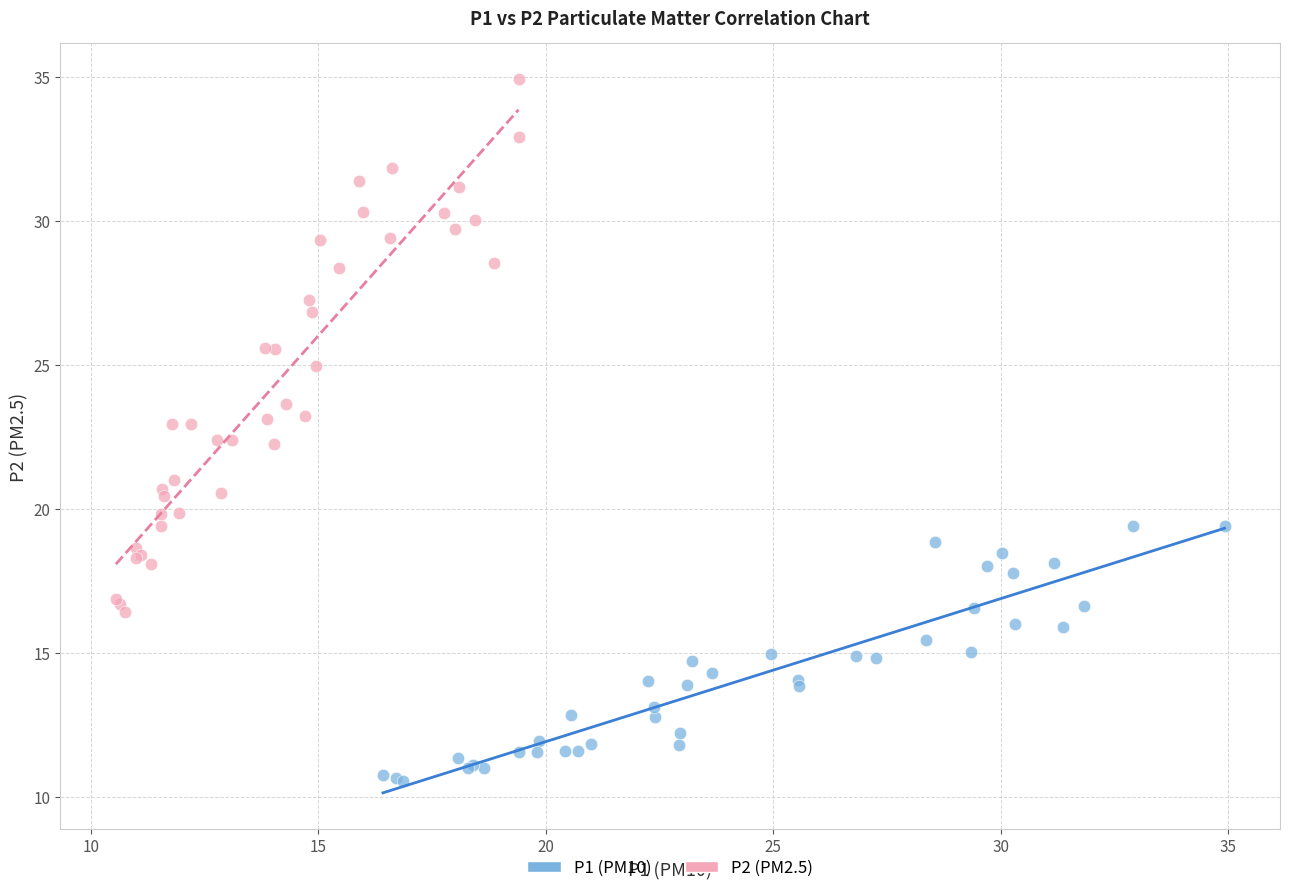

Which series has the widest spread of Y values?

P2 (PM2.5)